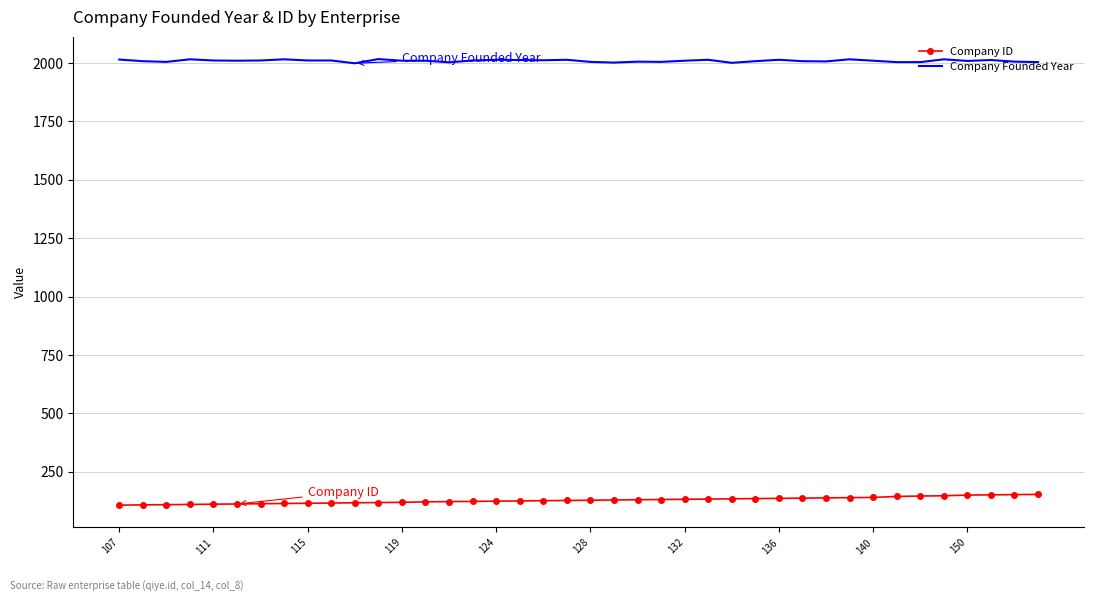

True or false: Company ID and Company Founded Year intersect in this chart.

False